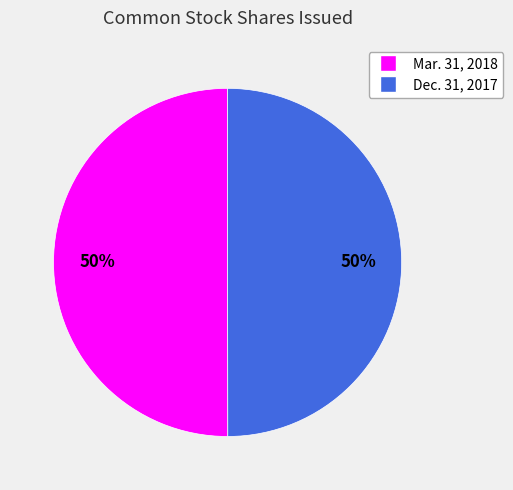

Is the sum of Mar. 31, 2018 and Dec. 31, 2017 greater than half?

Yes